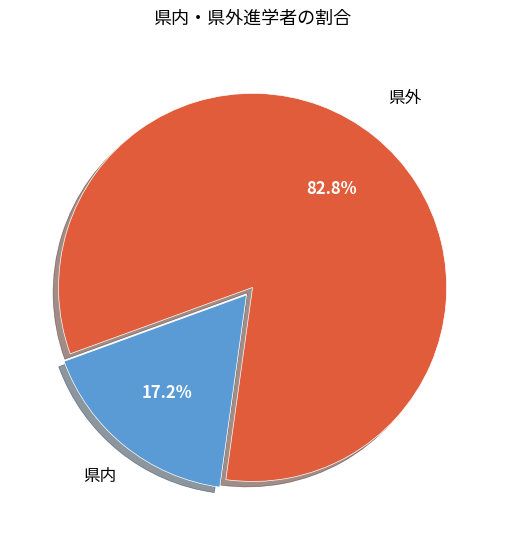

Does any single category account for the majority?

Yes